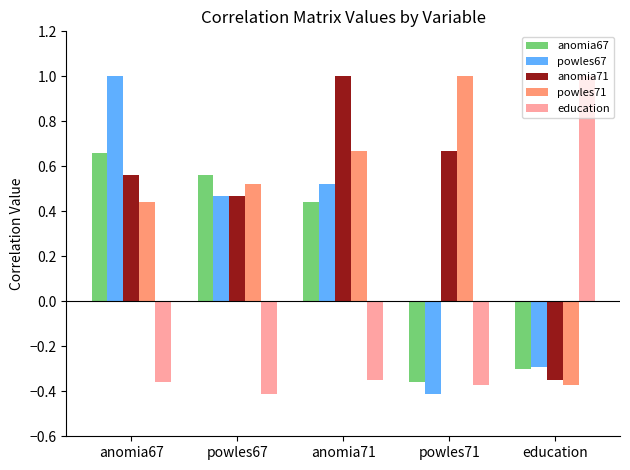

How many bars are there in each group?

5